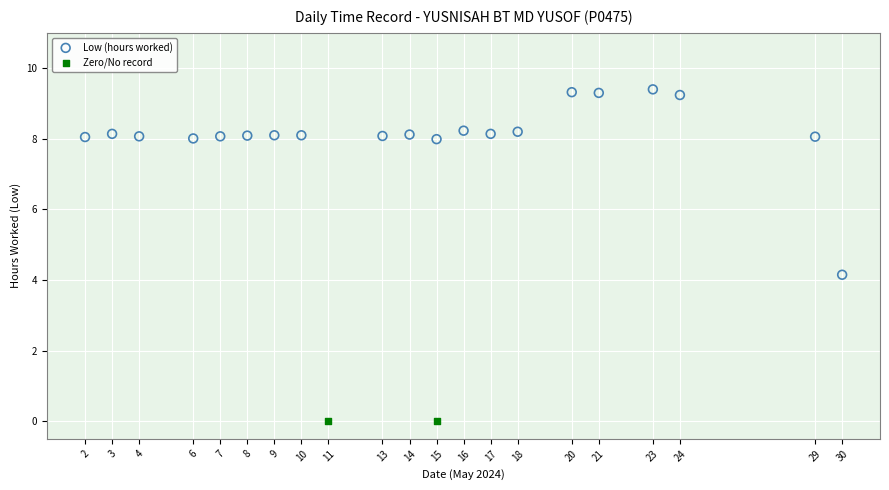

What are all the series names shown in the legend?

Low (hours worked), Zero/No record